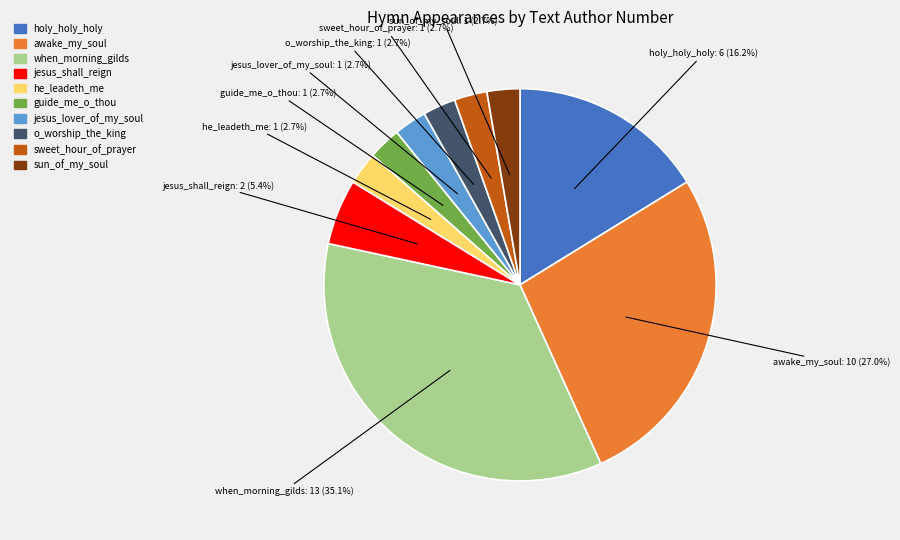

To the nearest percent, what is the average slice percentage?

10%